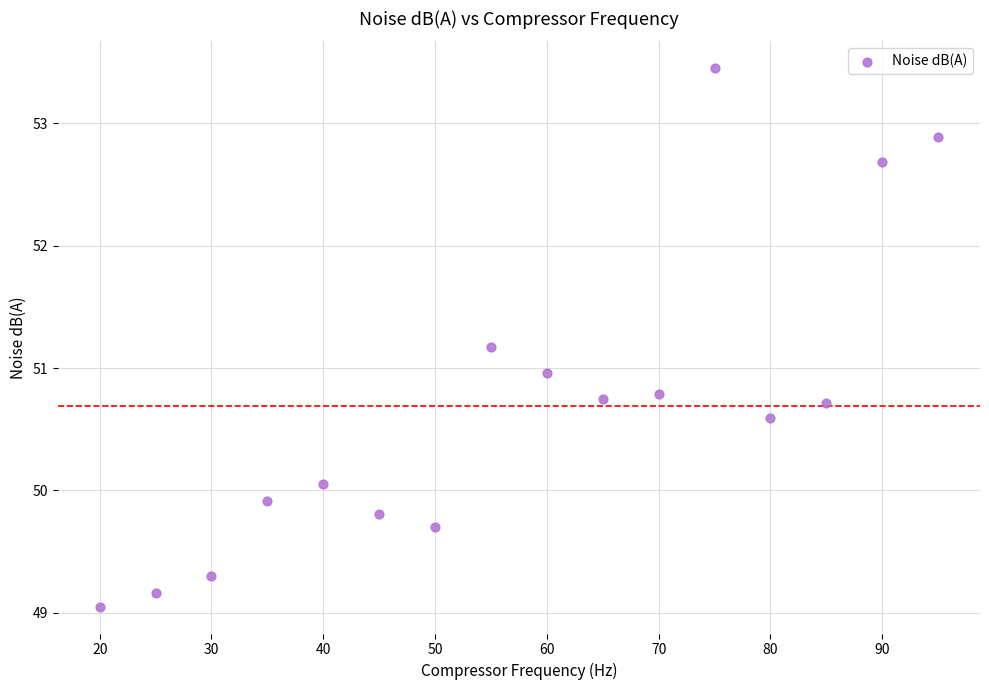

What is the range of Y values (max minus min)?

4.4